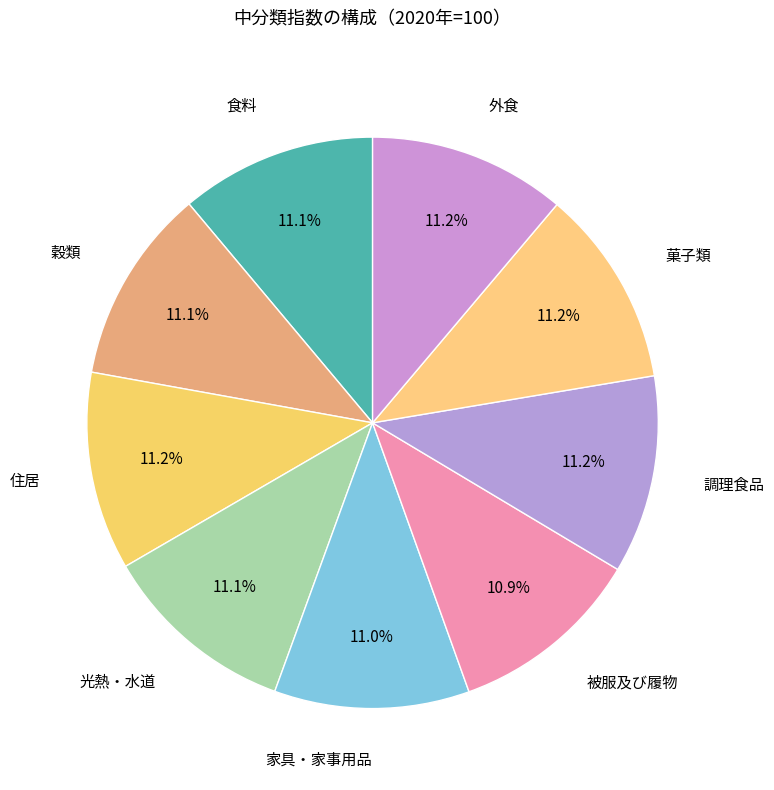

Is there any slice that represents more than half of the pie?

No